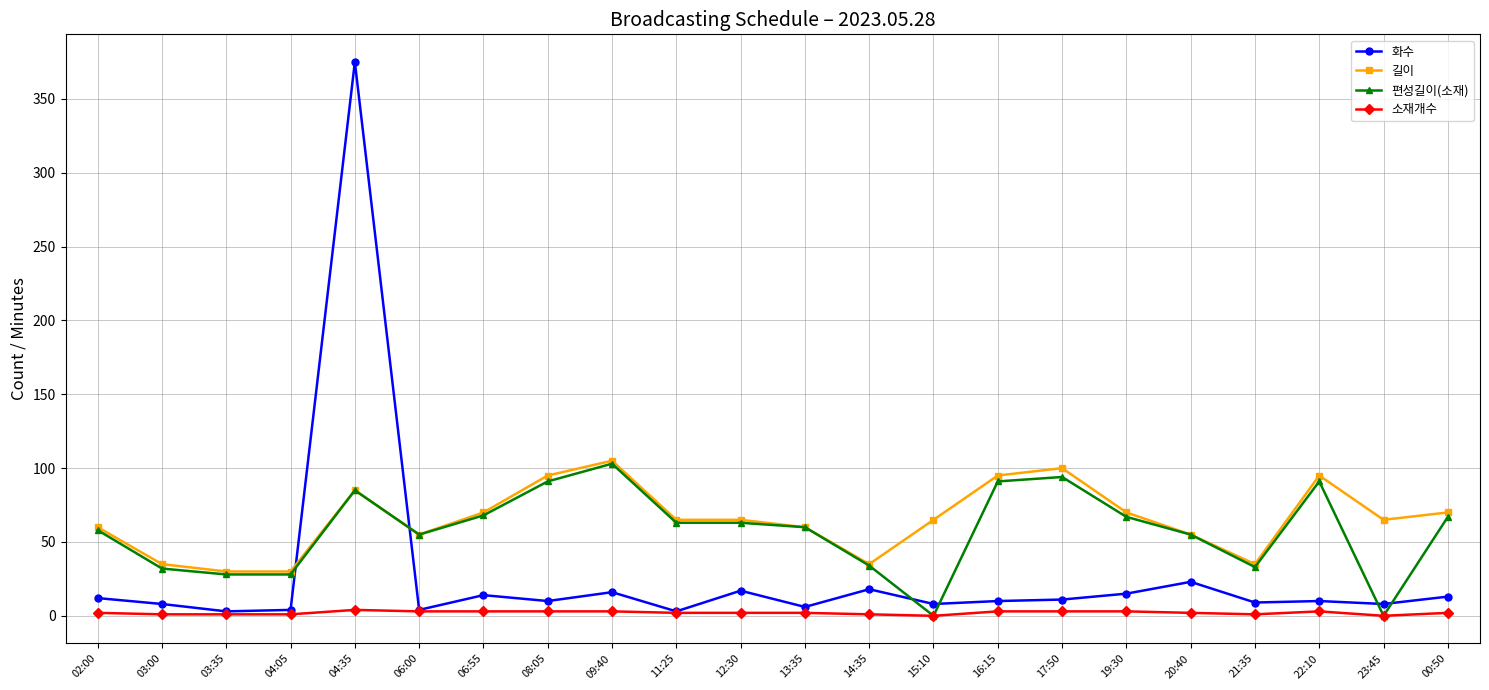

What are all the series names shown in the legend?

화수, 길이, 편성길이(소재), 소재개수